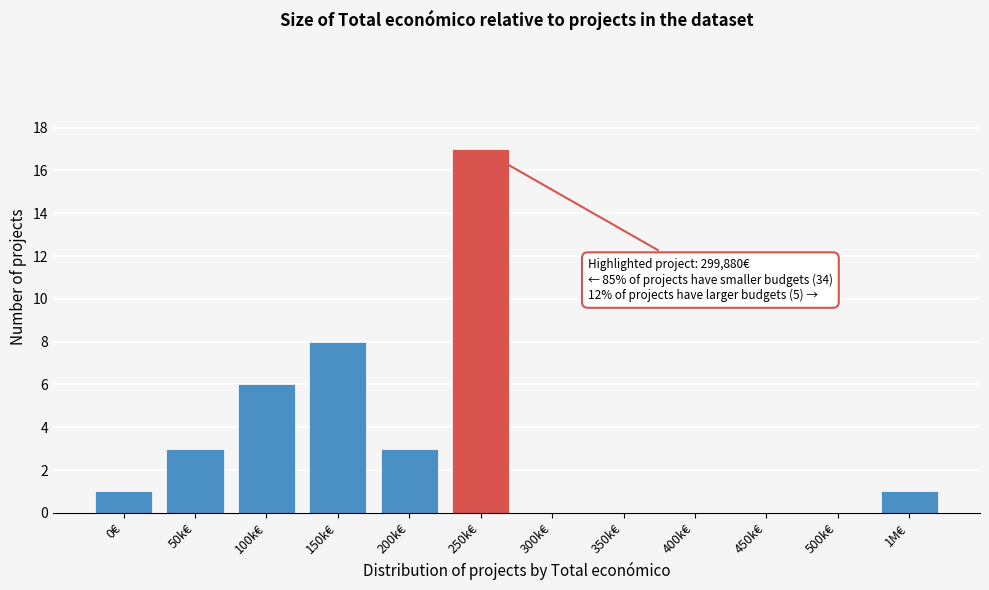

Reading left to right, what are all the values shown in this chart?

0€=1	50k€=3	100k€=6	150k€=8	200k€=3	250k€=17	300k€=0	350k€=0	400k€=0	450k€=0	500k€=0	1M€=1